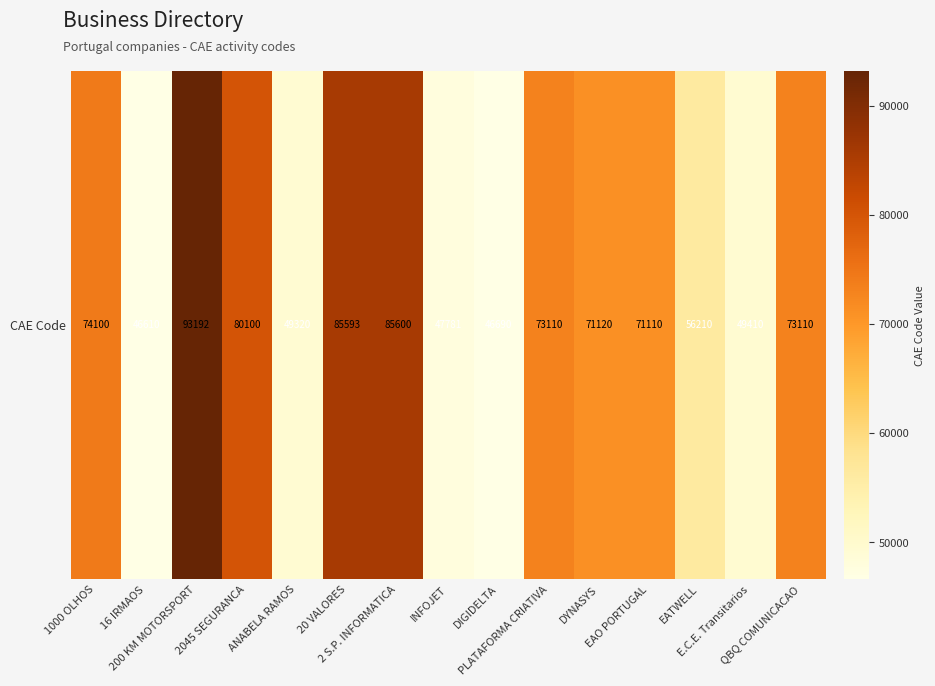

At which category does the chart reach its minimum across all series?

16 IRMAOS